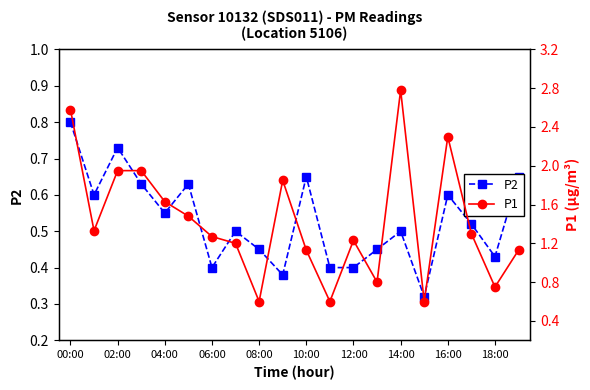

At which category is the sum across all series the highest?

00:00